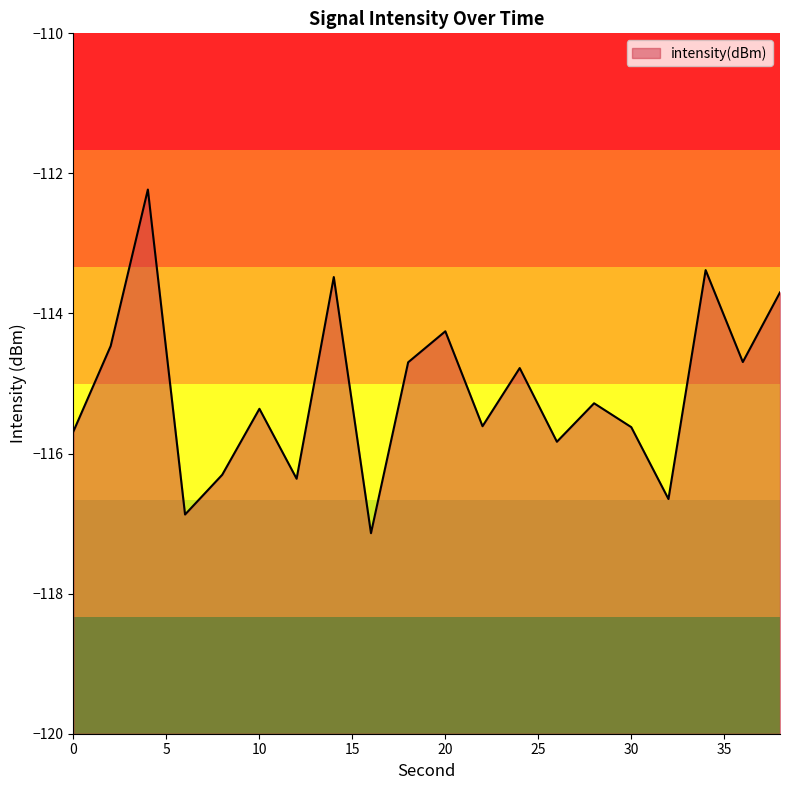

Rank the categories by value from lowest to highest.

16, 6, 32, 12, 8, 26, 0, 30, 22, 10, 28, 24, 18, 36, 2, 20, 38, 14, 34, 4